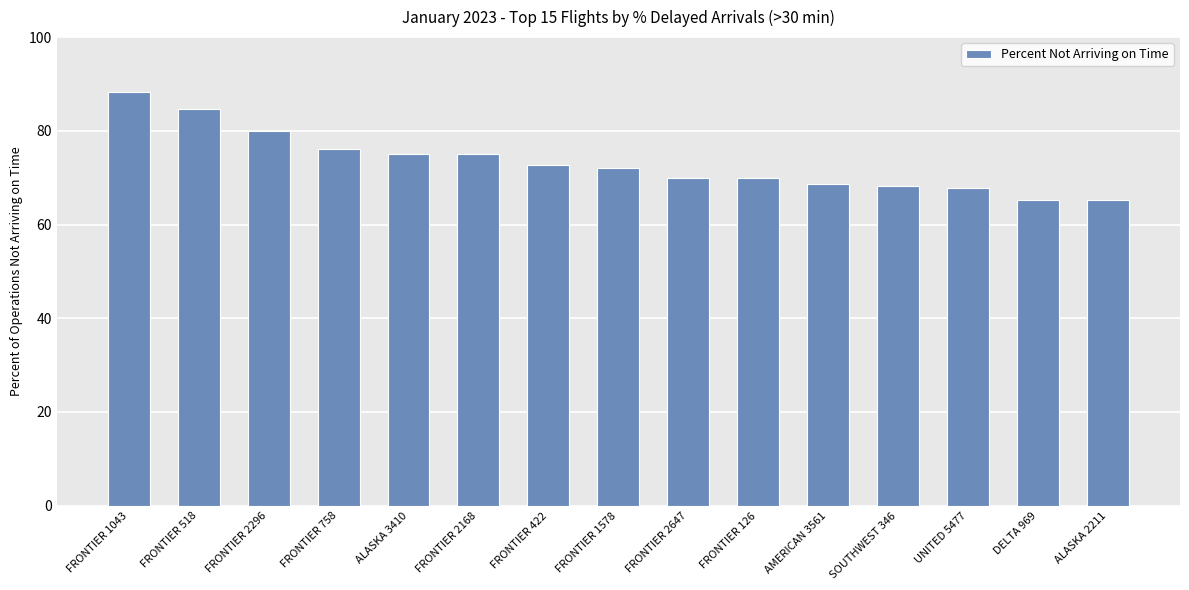

Are the bars grouped side by side (vs. stacked)?

No